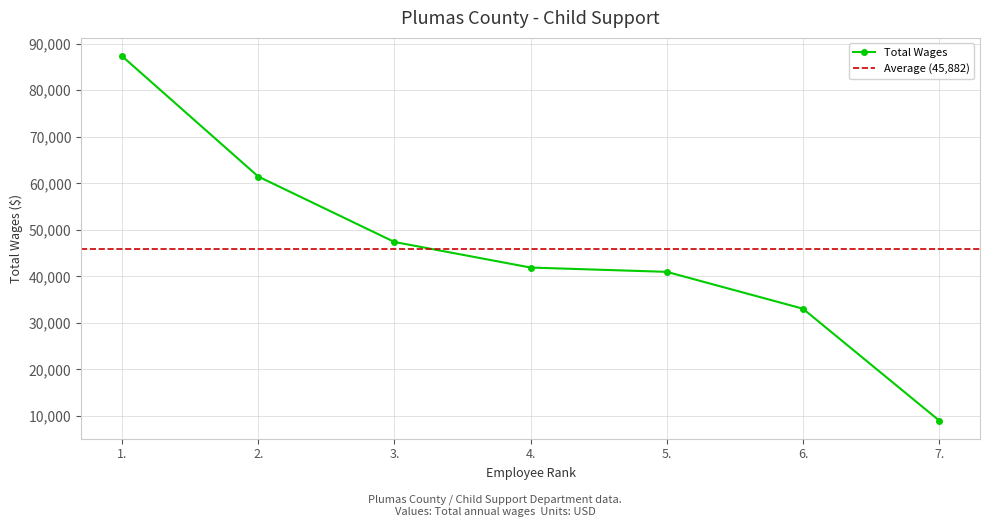

The value at 5. is 40977. True or false?

True